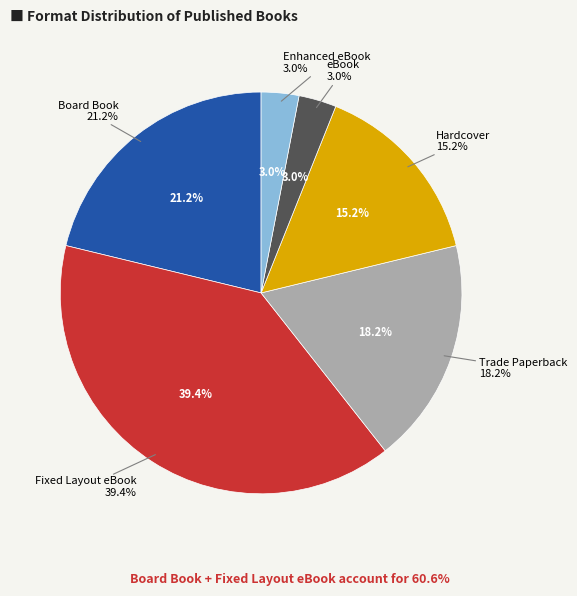

To the nearest percent, what is the average slice percentage?

17%